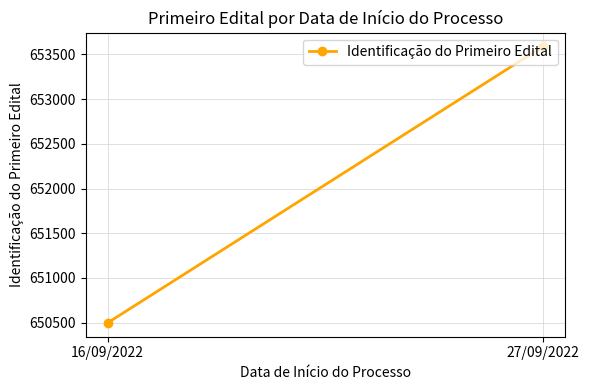

The chart shows a value of 182731 at 27/09/2022. True or false?

False